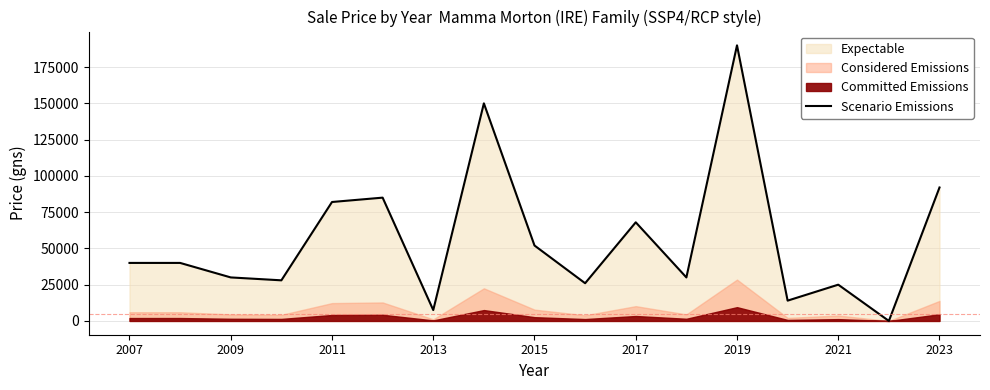

The value of Scenario Emissions at 2007 is 59547. True or false?

False